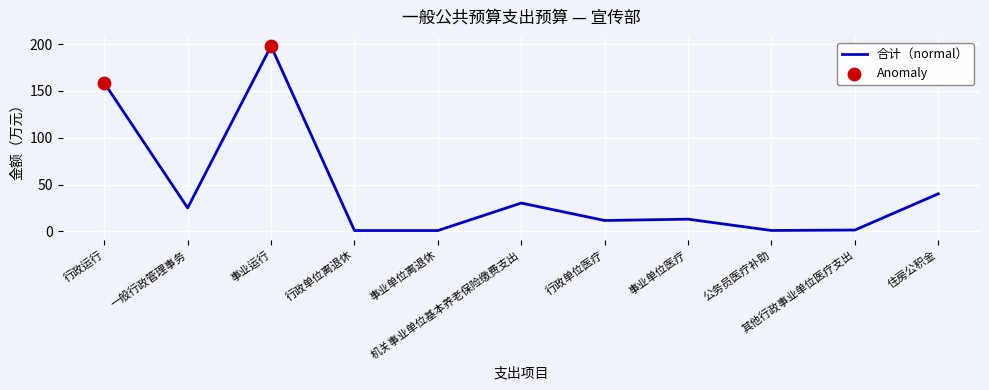

Which has a higher value, 行政单位医疗 or 一般行政管理事务?

一般行政管理事务